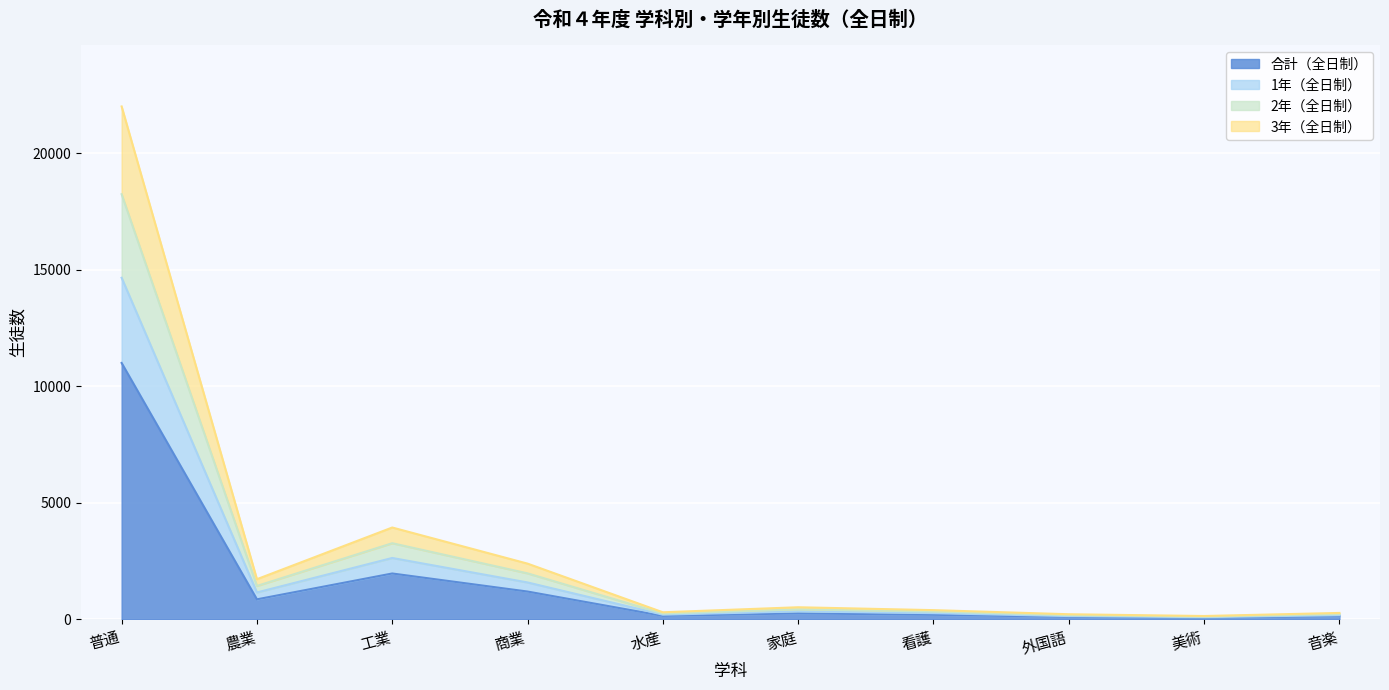

What is the total value across all series at 普通?

22014